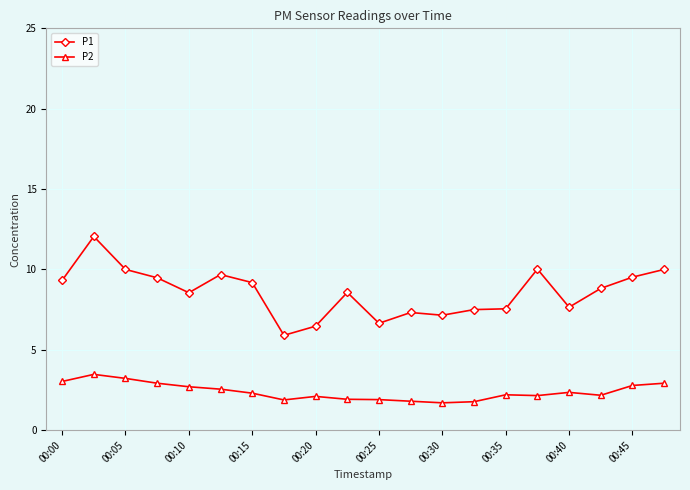

What is the value of the P2 point at the 14th from the left?

1.8